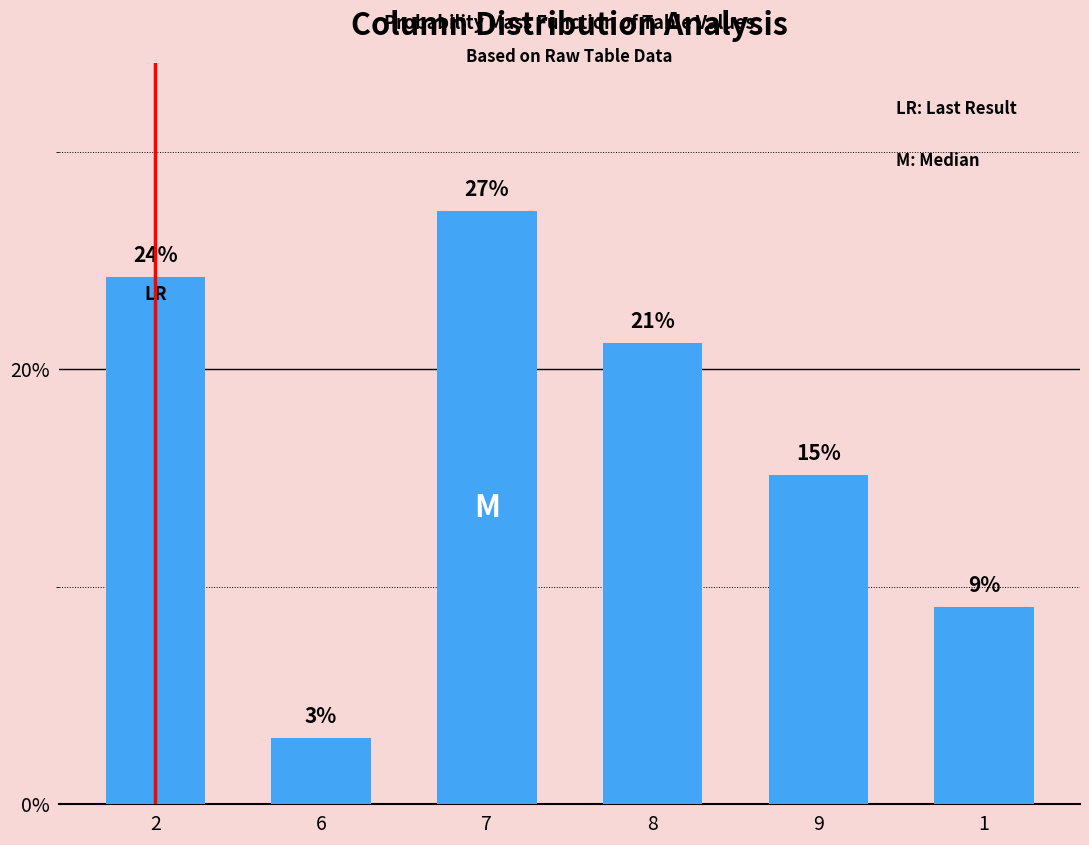

What is the label of the 6th bar from the left?

1